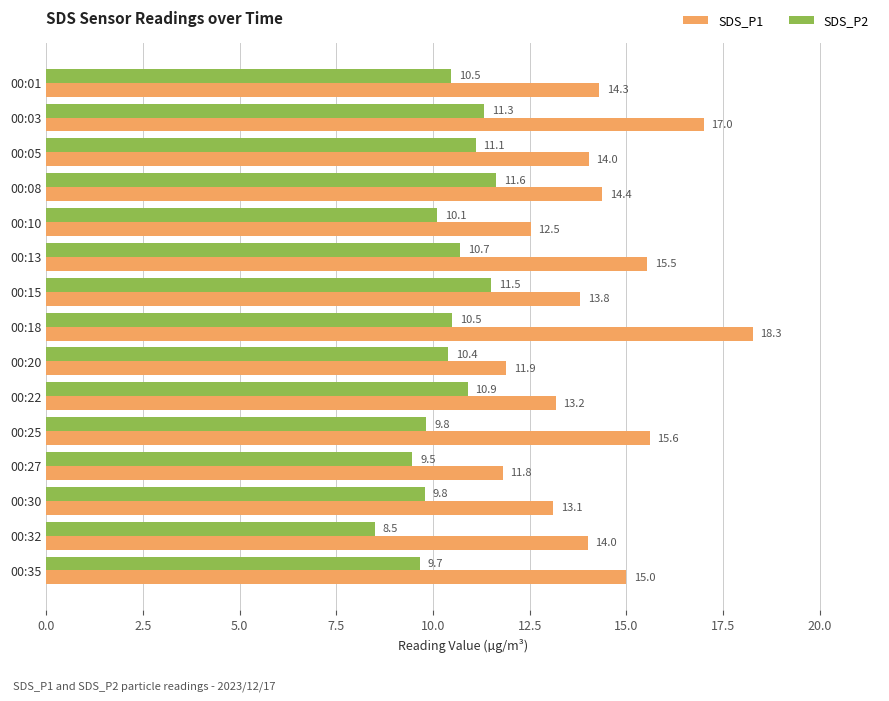

Is it true that SDS_P1 equals 13.2 at 00:22?

True